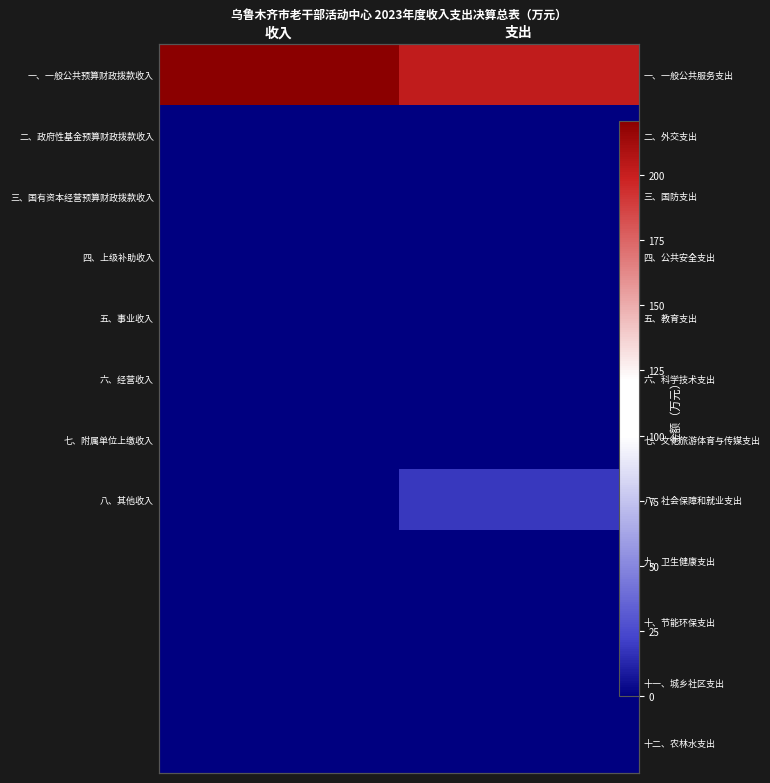

What is the total value across all series at 收入?

220.8